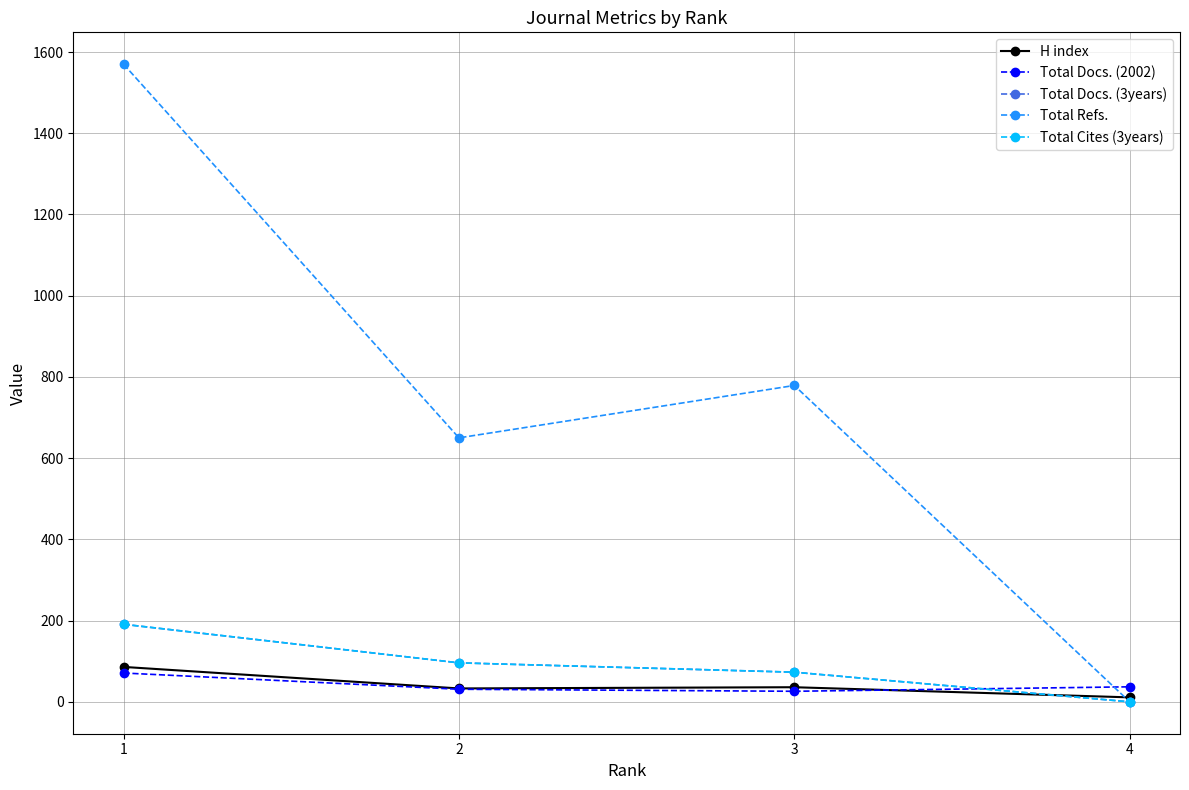

At 3, list the series in order from largest to smallest.

Total Refs., Total Docs. (3years), Total Cites (3years), H index, Total Docs. (2002)